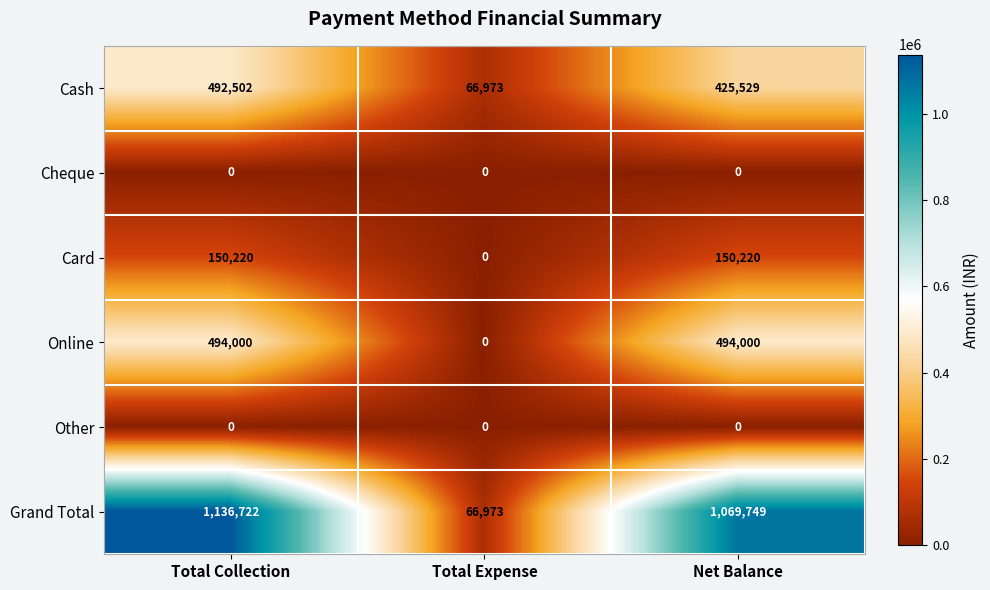

Reading left to right, extract all data points from this chart.

Cash: 492502	66973	425529
Cheque: 0	0	0
Card: 150220	0	150220
Online: 494000	0	494000
Other: 0	0	0
Grand Total: 1136722	66973	1069749